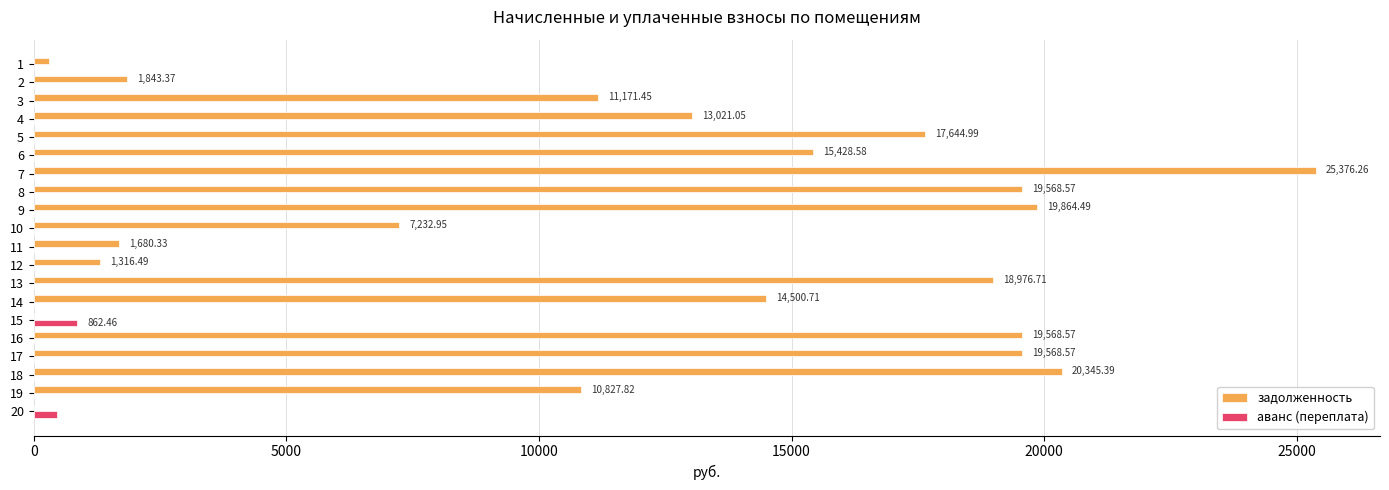

What is the sum of all аванс (переплата) values?

1318.5